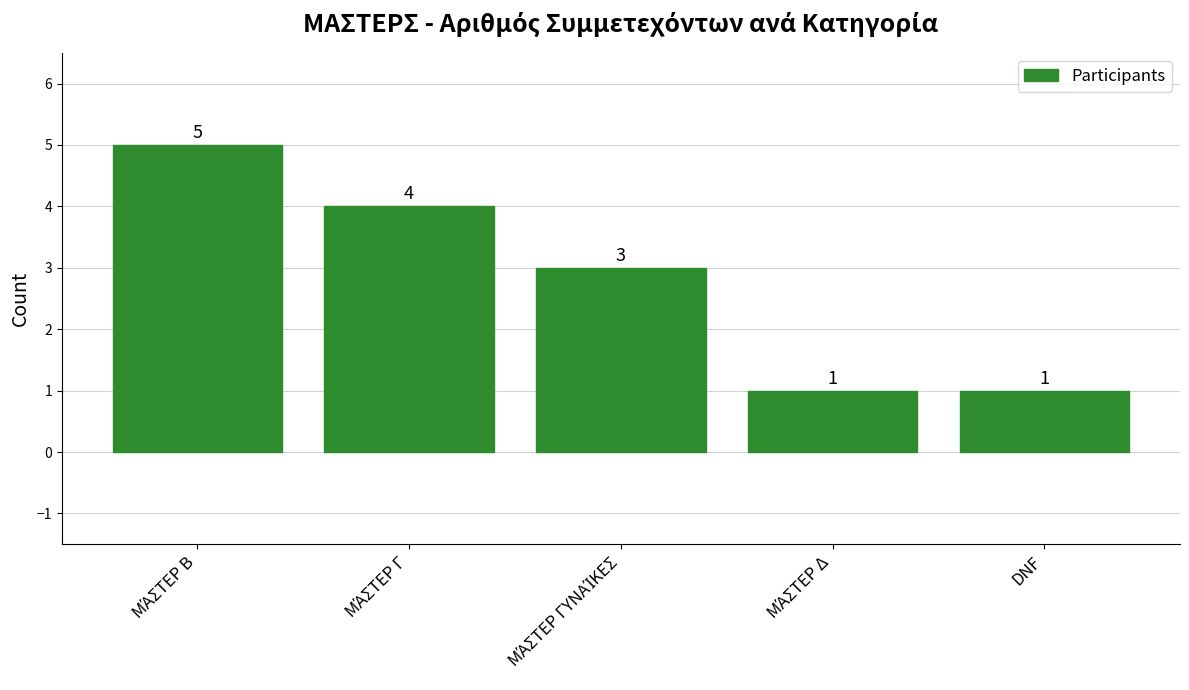

What is the label of the 5th bar from the left?

DNF